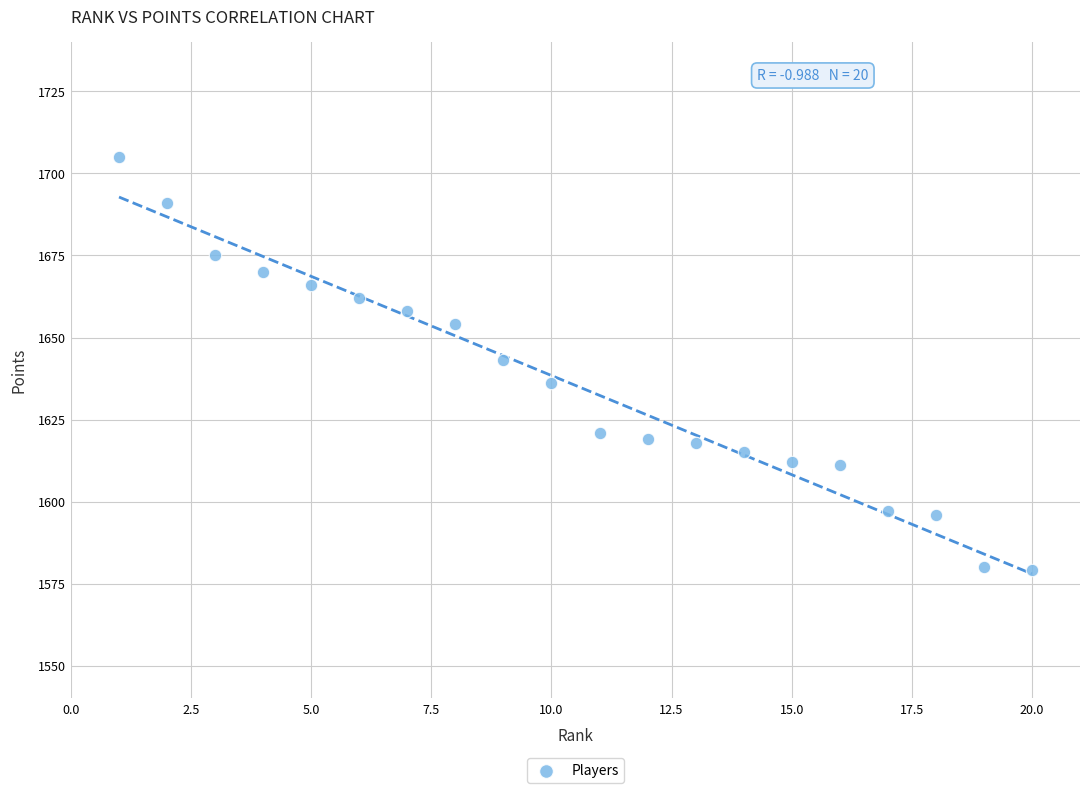

What is the range of Y values (max minus min)?

126